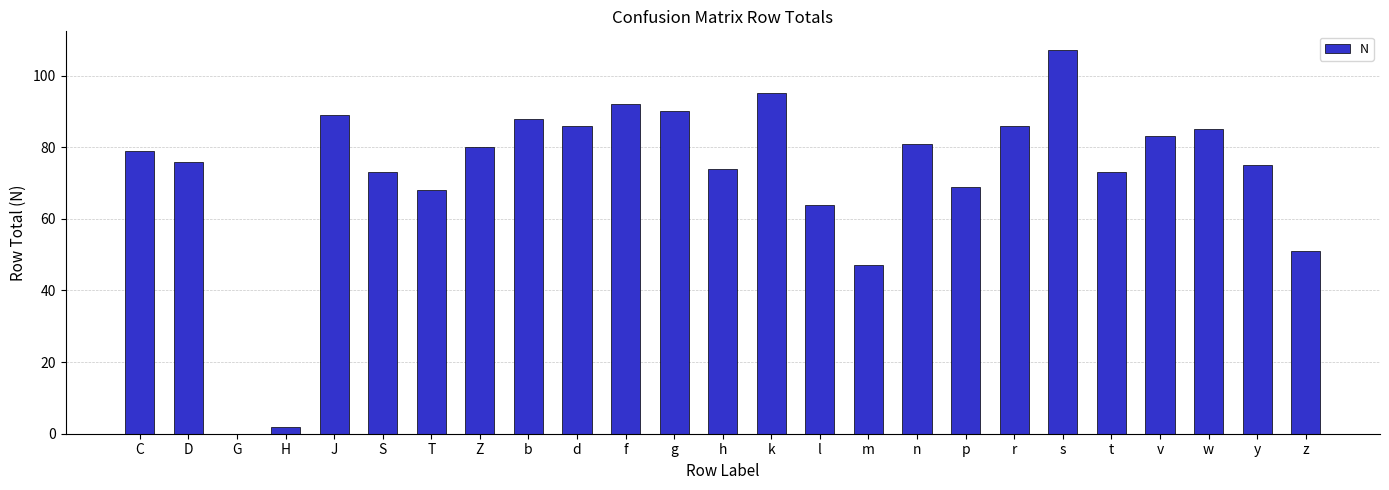

Is it true that the value at k is 169?

False